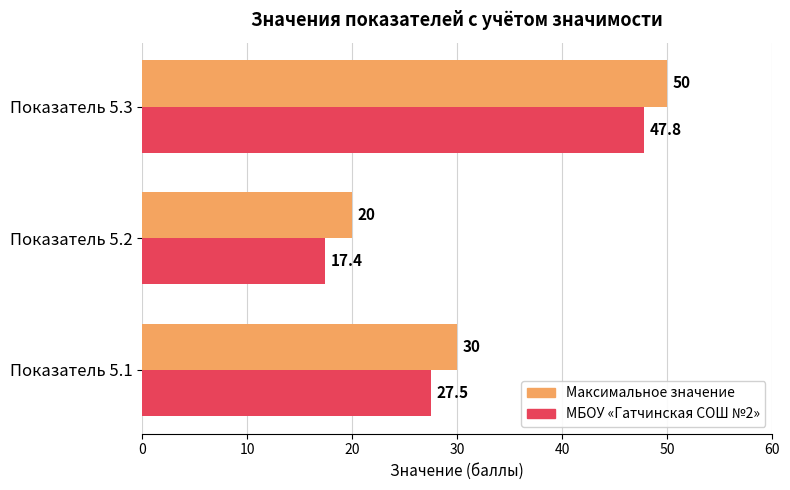

Which series has the largest total across all categories?

Максимальное значение